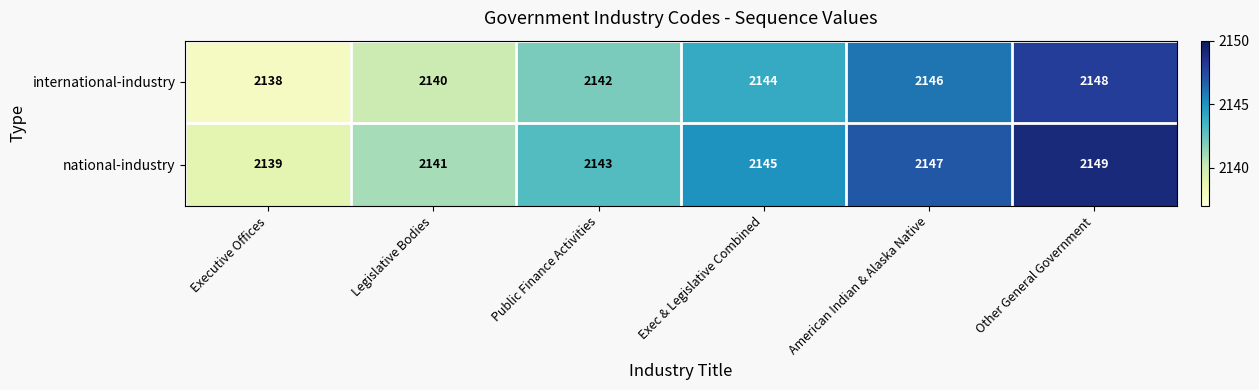

Reading right to left, what are all the values shown in this chart?

international-industry: Other General Government=2148	American Indian & Alaska Native=2146	Exec & Legislative Combined=2144	Public Finance Activities=2142	Legislative Bodies=2140	Executive Offices=2138
national-industry: Other General Government=2149	American Indian & Alaska Native=2147	Exec & Legislative Combined=2145	Public Finance Activities=2143	Legislative Bodies=2141	Executive Offices=2139